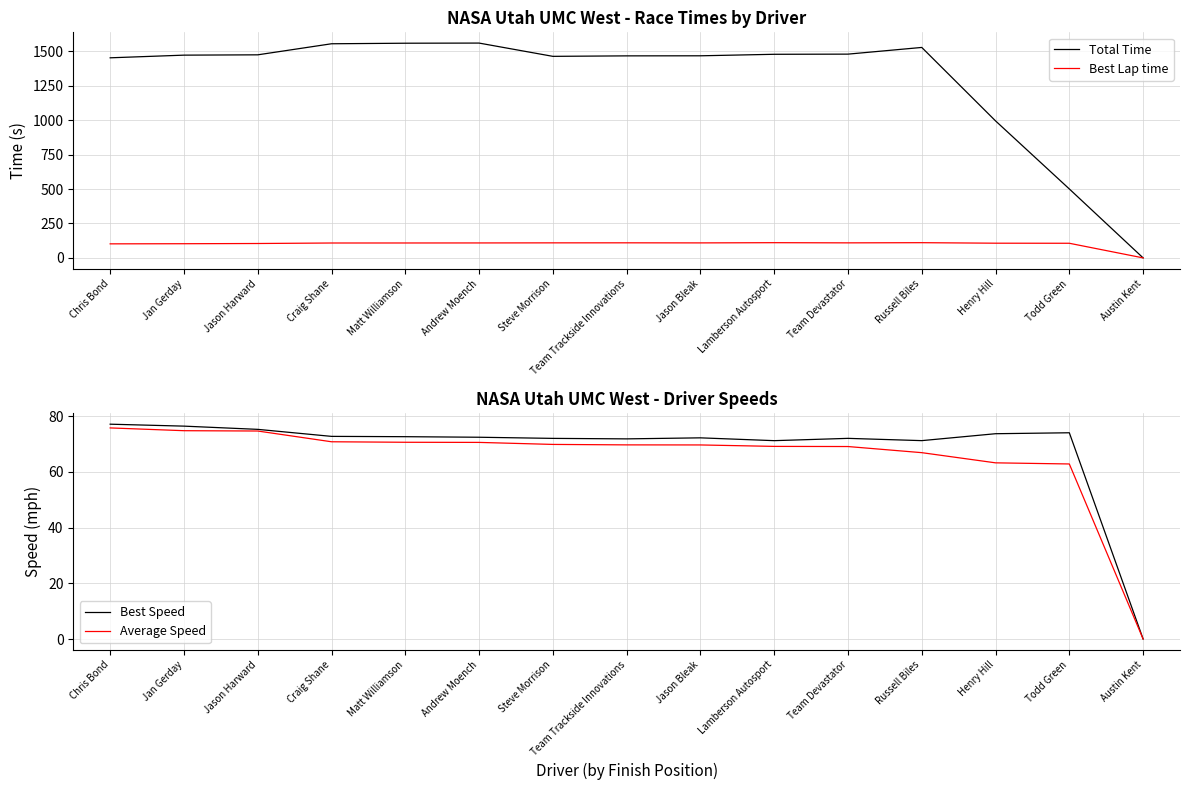

Which category has the lowest value in the Average Speed series?

Austin Kent